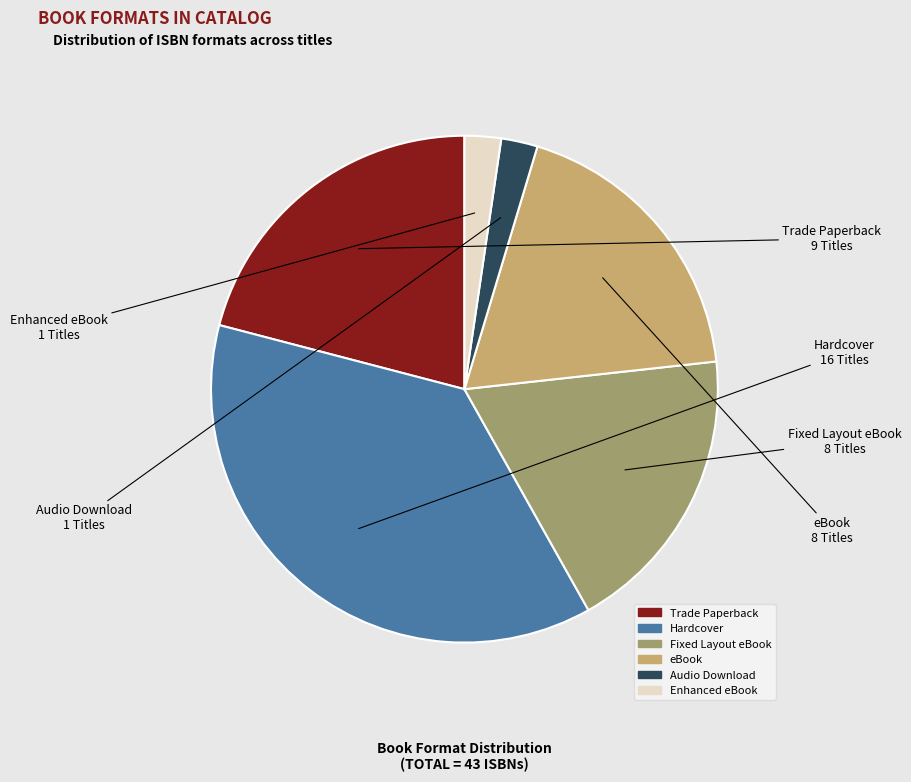

Does eBook account for over 50% of the chart?

No